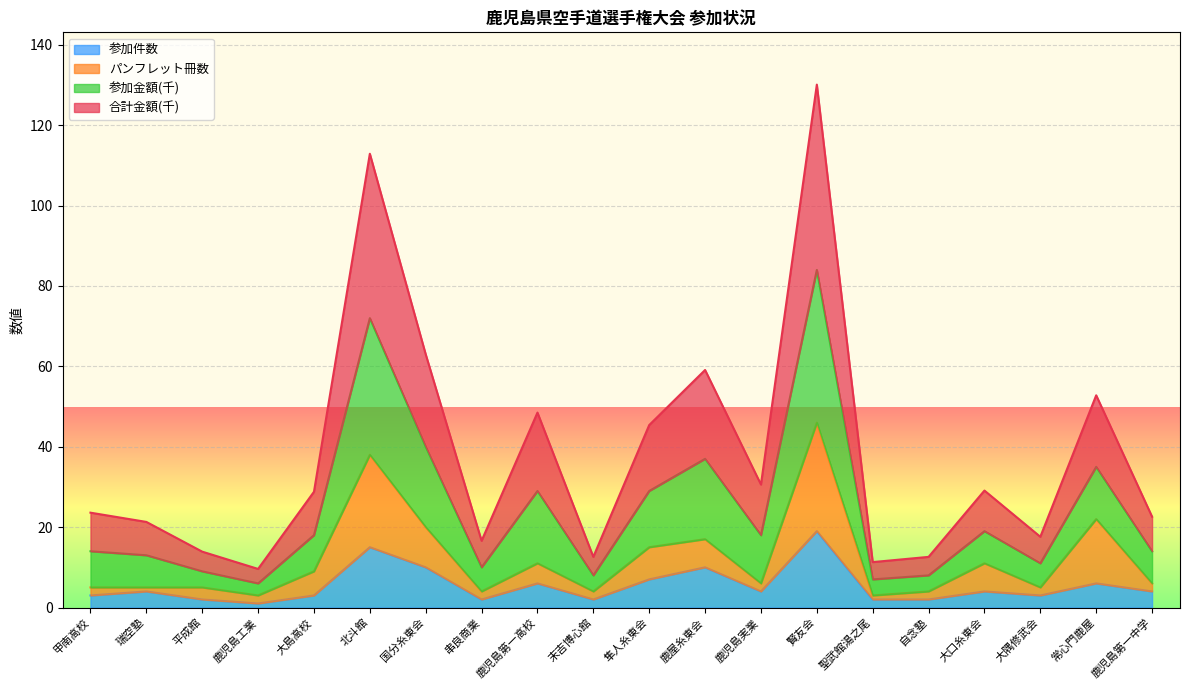

True or false: 参加金額(千) and 参加件数 cross at least once.

False